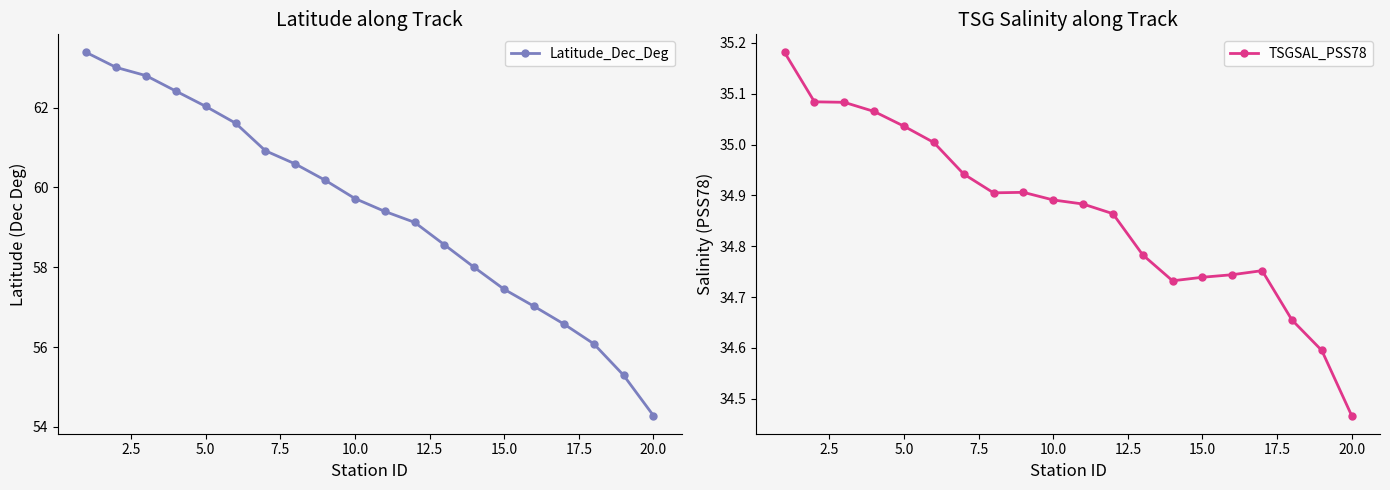

Which series has the largest total across all categories?

Latitude_Dec_Deg